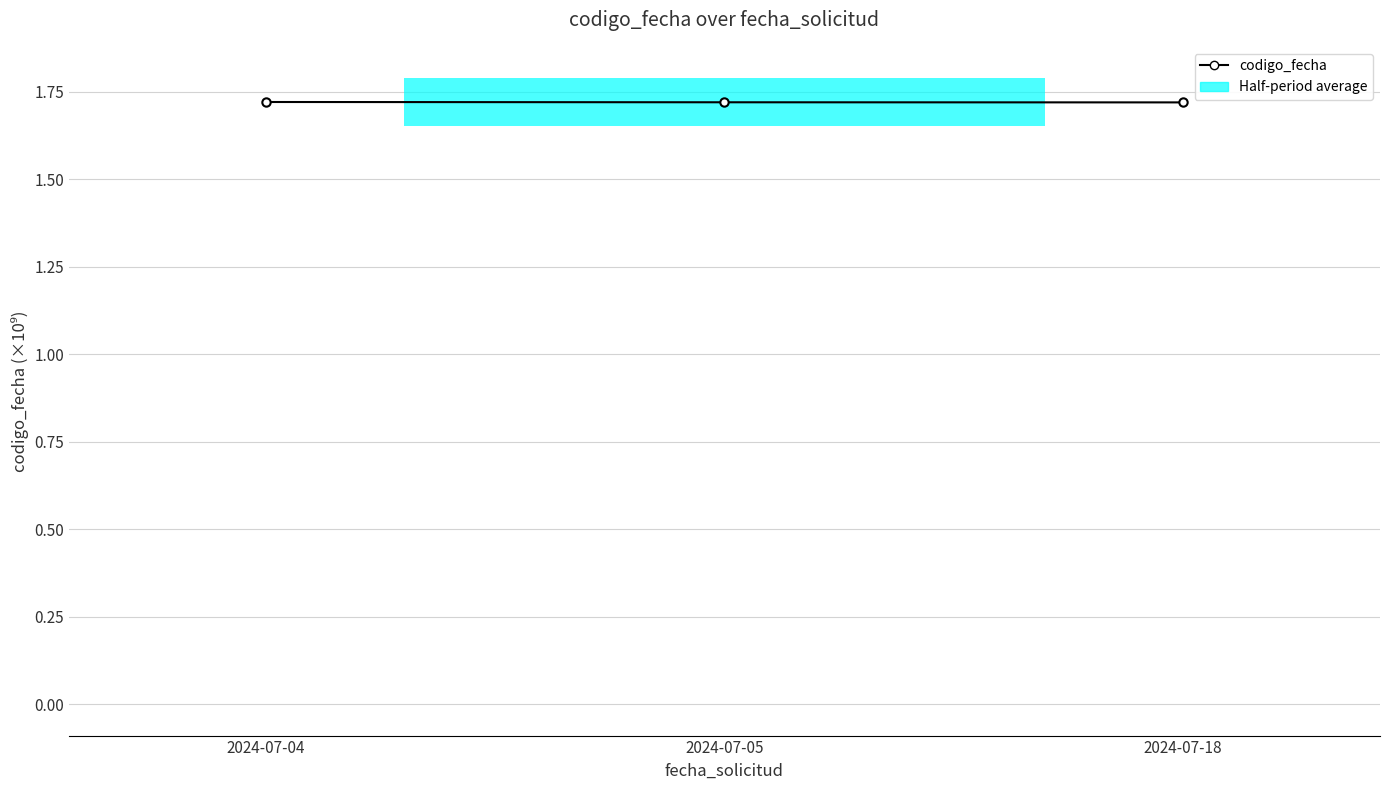

Which has a higher value, 2024-07-05 or 2024-07-18?

2024-07-05